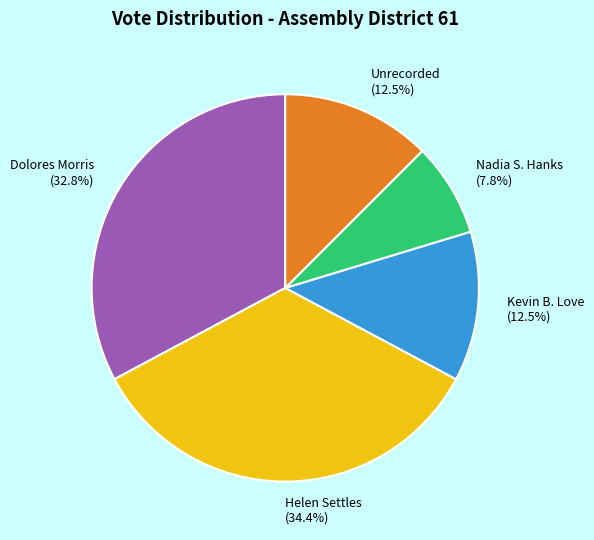

Which slice is the smallest?

Nadia S. Hanks